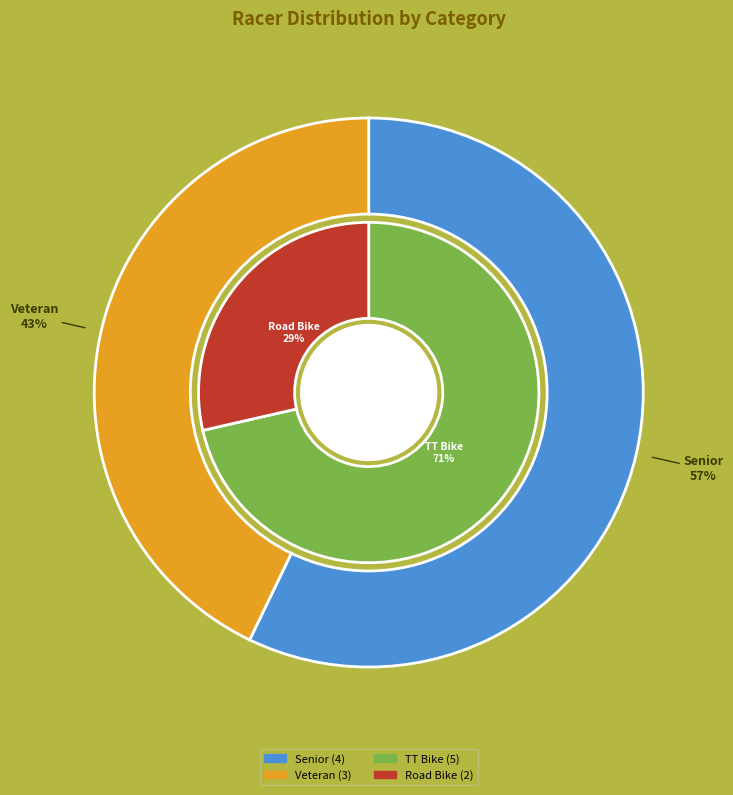

Is there any slice that represents more than half of the pie?

Yes